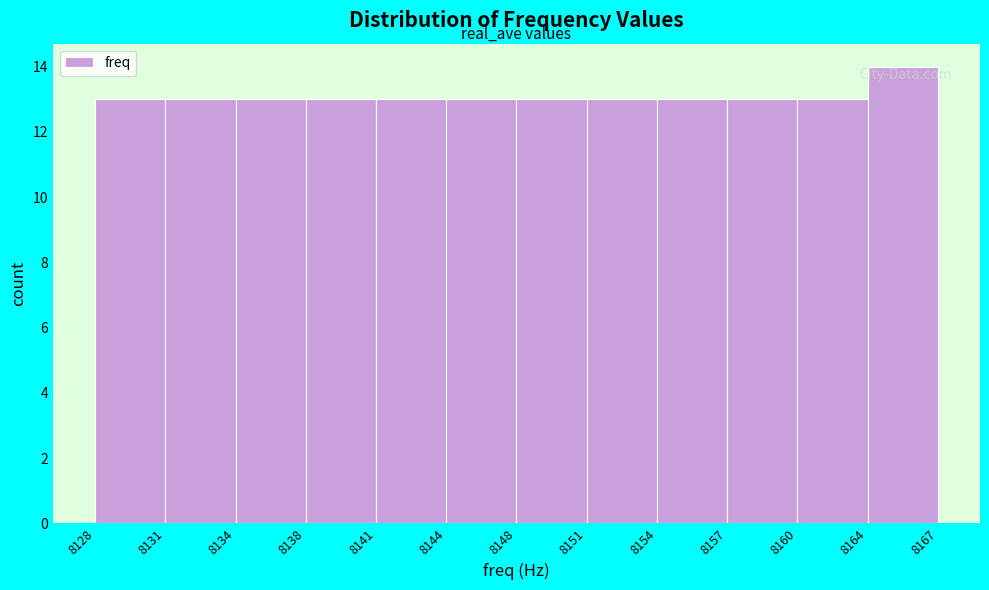

Reading left to right, list all the values displayed in this chart.

8128=13	8131=13	8134=13	8138=13	8141=13	8144=13	8148=13	8151=13	8154=13	8157=13	8160=13	8164=14